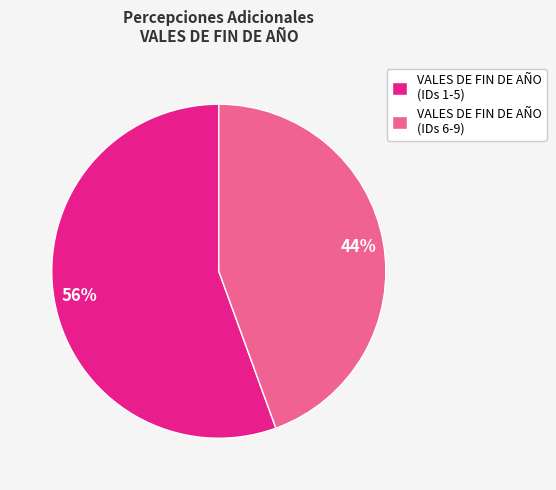

To the nearest percent, what is the combined percentage of VALES DE FIN DE AÑO (IDs 6-9) and VALES DE FIN DE AÑO (IDs 1-5)?

100%